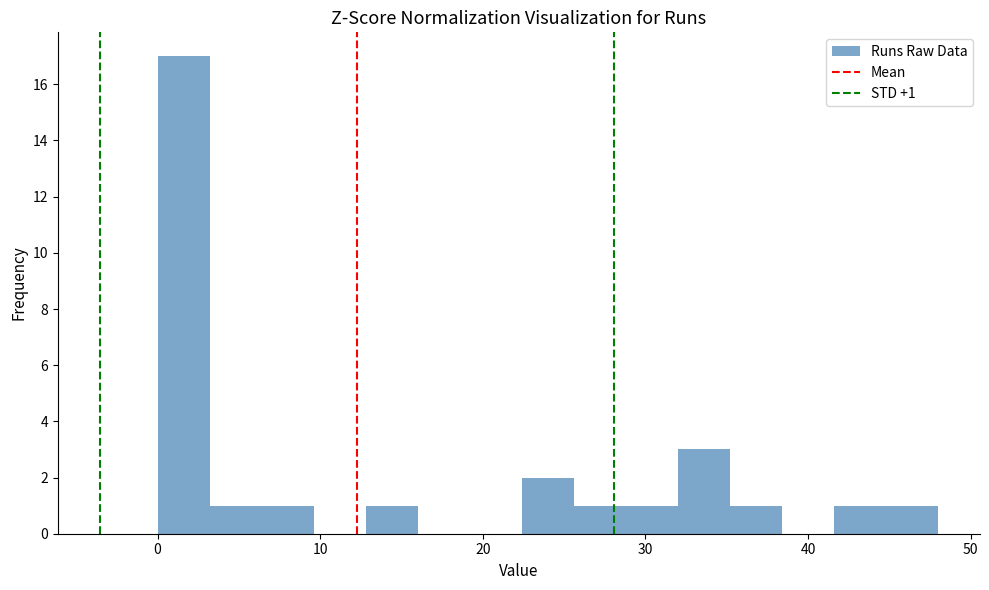

Read against the x-axis, roughly where is the centre of the tallest bar?

2